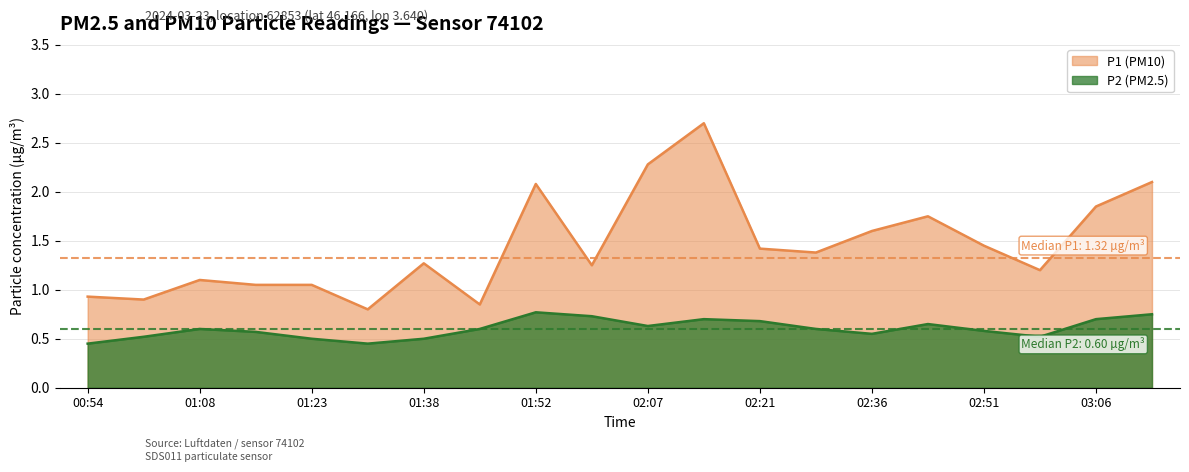

Where is the first local minimum for P1?

01:01